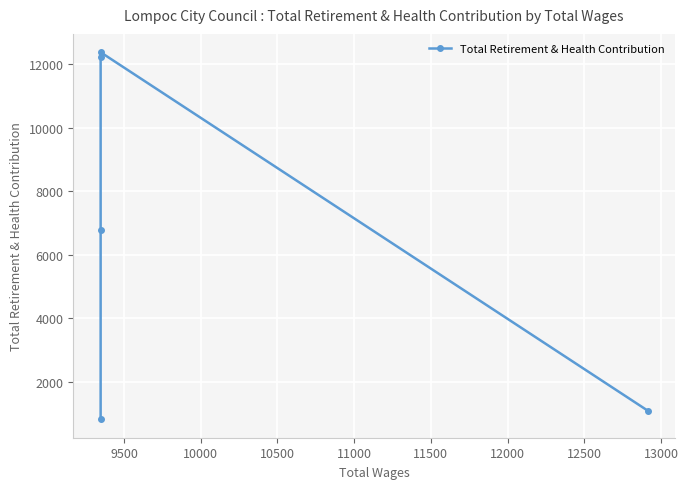

What is the value of the 2nd point from the left?

12369